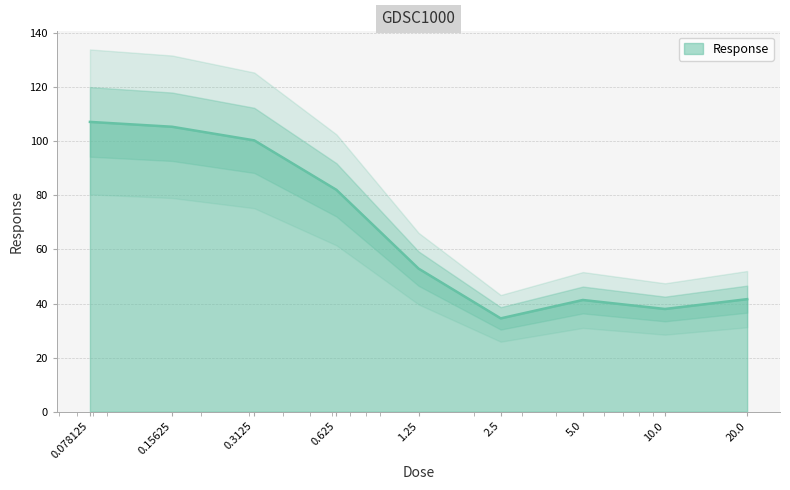

Approximately how many times larger is the value at 2.5 compared to 1.25?

0.7